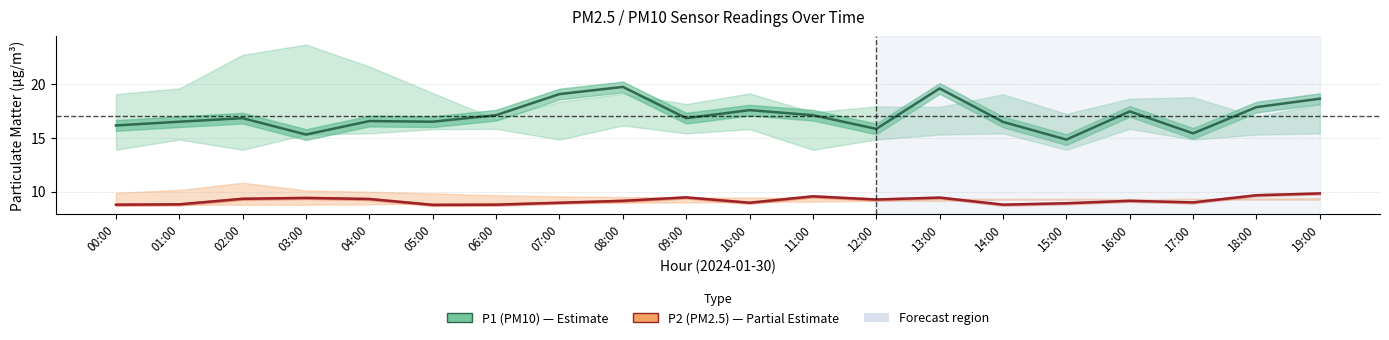

Which series has the largest total across all categories?

P1 (PM10)